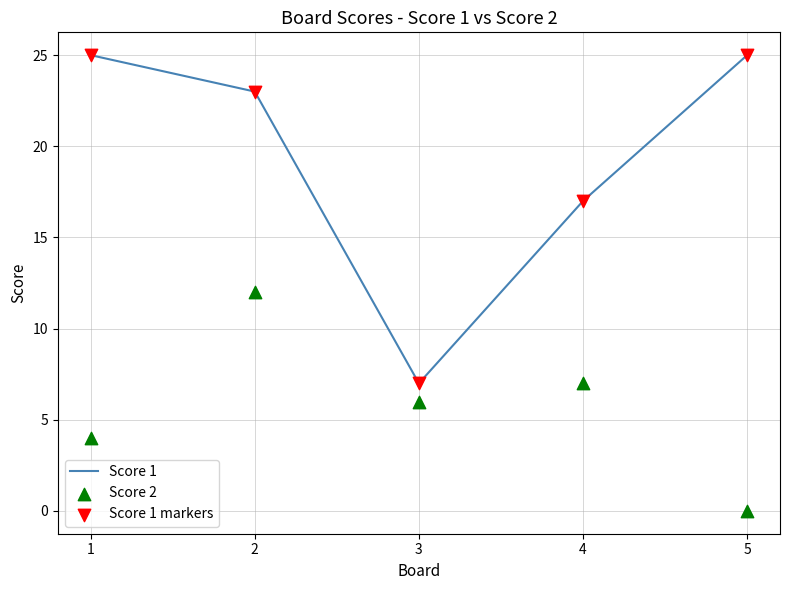

Which series has the widest spread of Y values?

Score 1